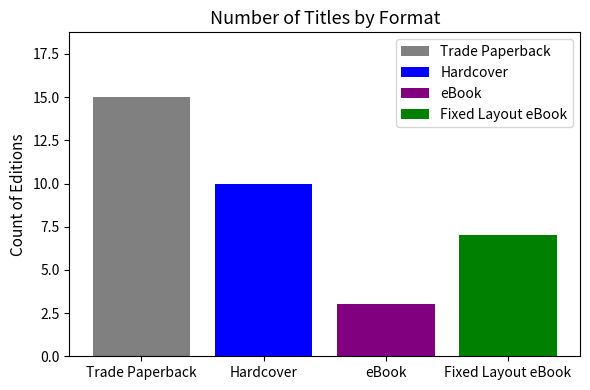

Which series has the largest range (max minus min)?

Trade Paperback